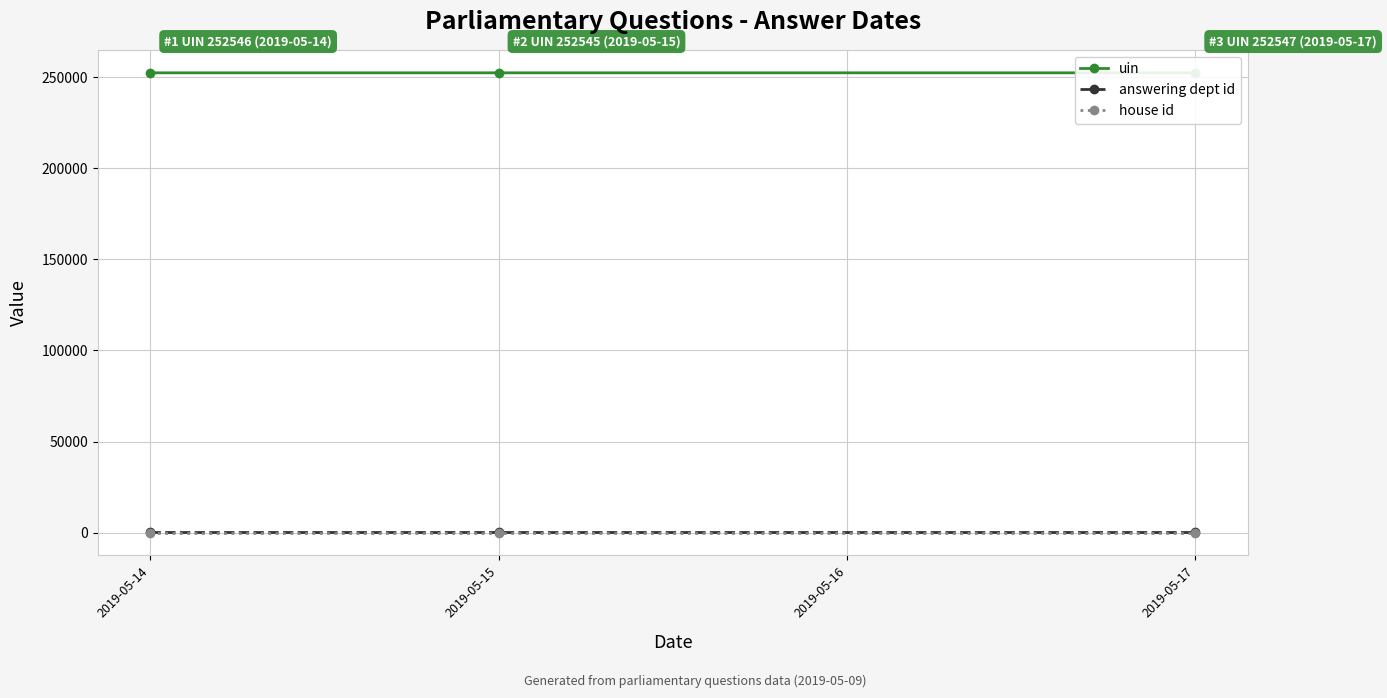

Reading right to left, what are all the values shown in this chart?

uin: 252547	252545	252546
answering dept id: 54	54	54
house id: 1	1	1